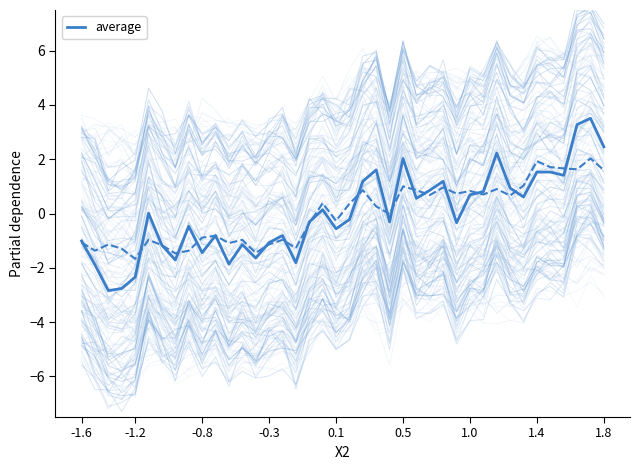

How many interior local valleys (lower than both neighbors) does the data have?

12